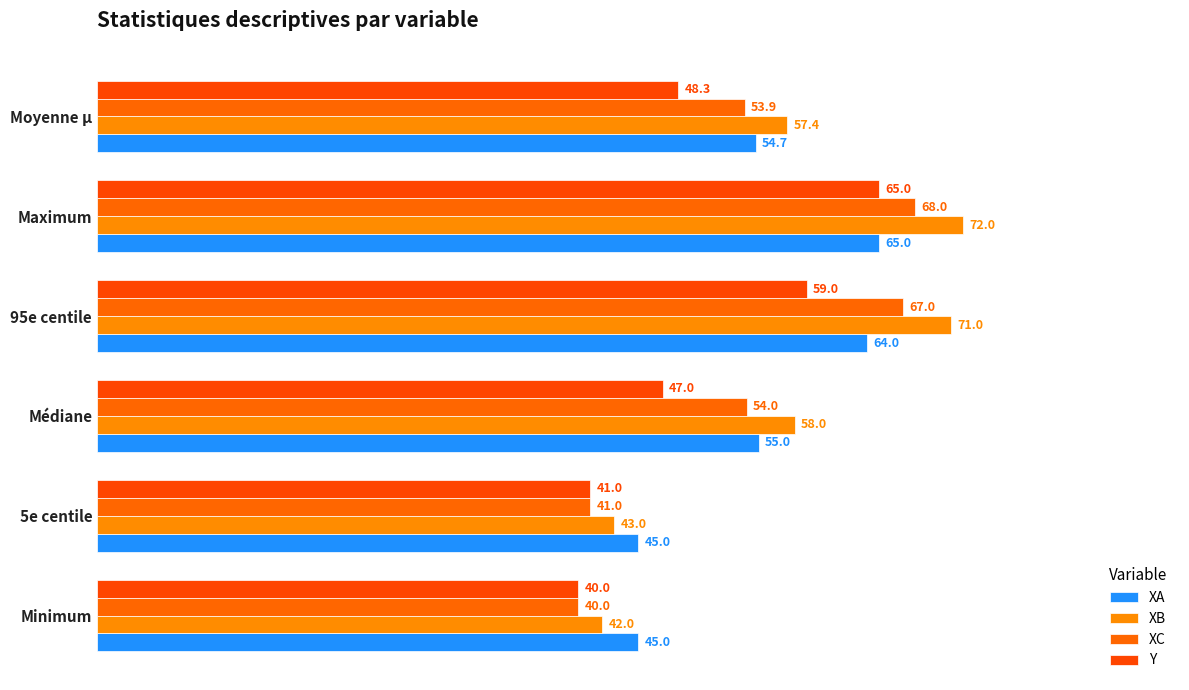

What is the sum of all XC values?

323.9